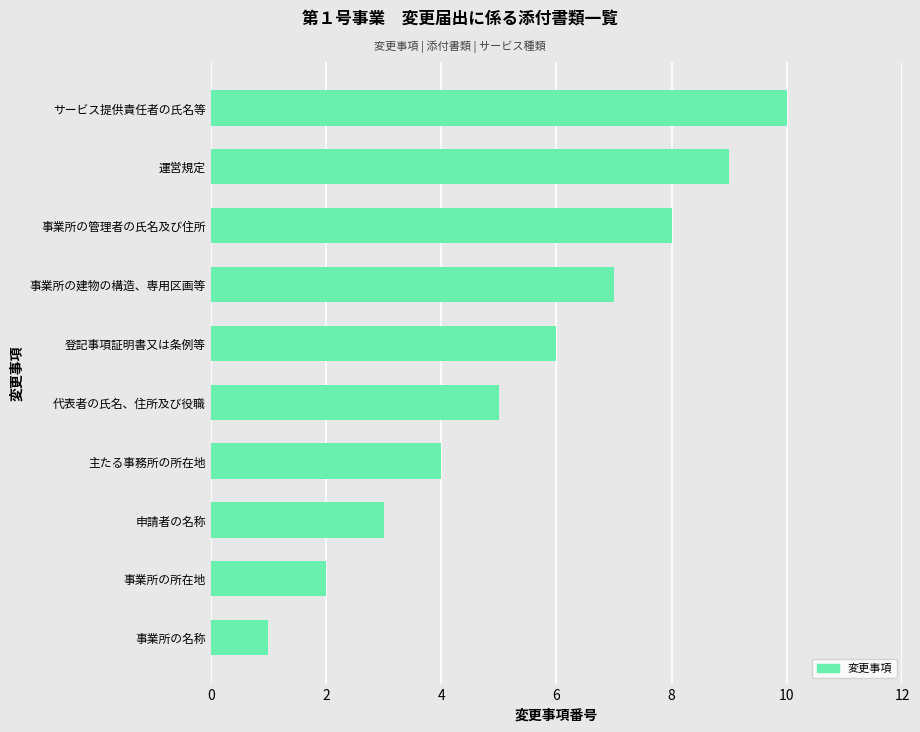

Is it true that the value at 登記事項証明書又は条例等 is 1?

False